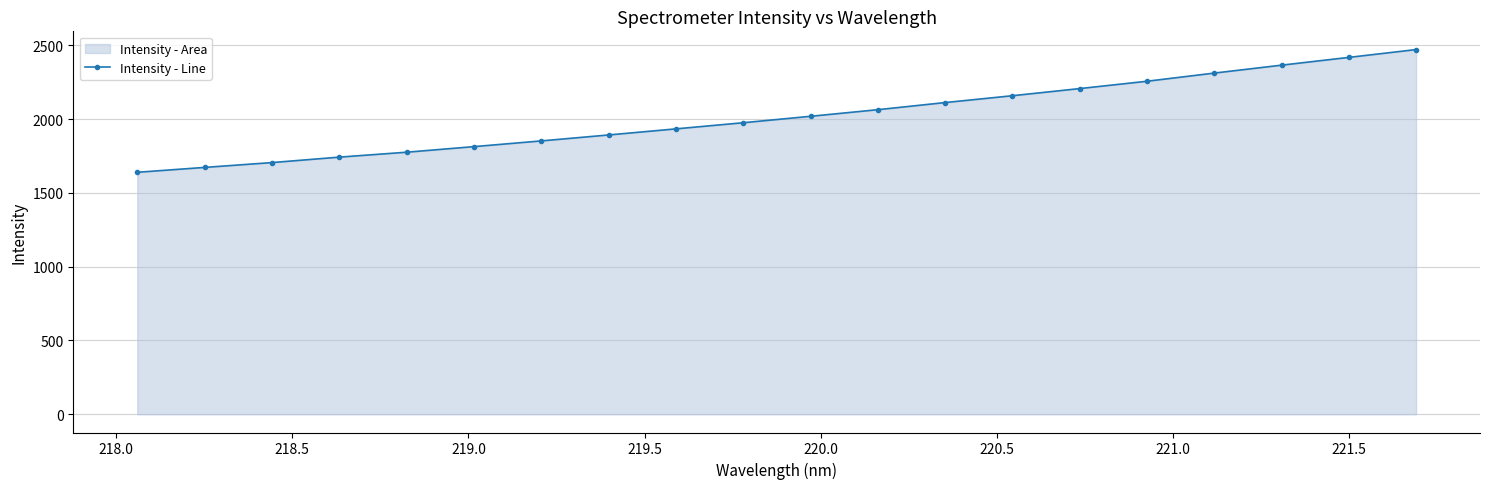

What is the minimum value shown in the chart?

1639.4